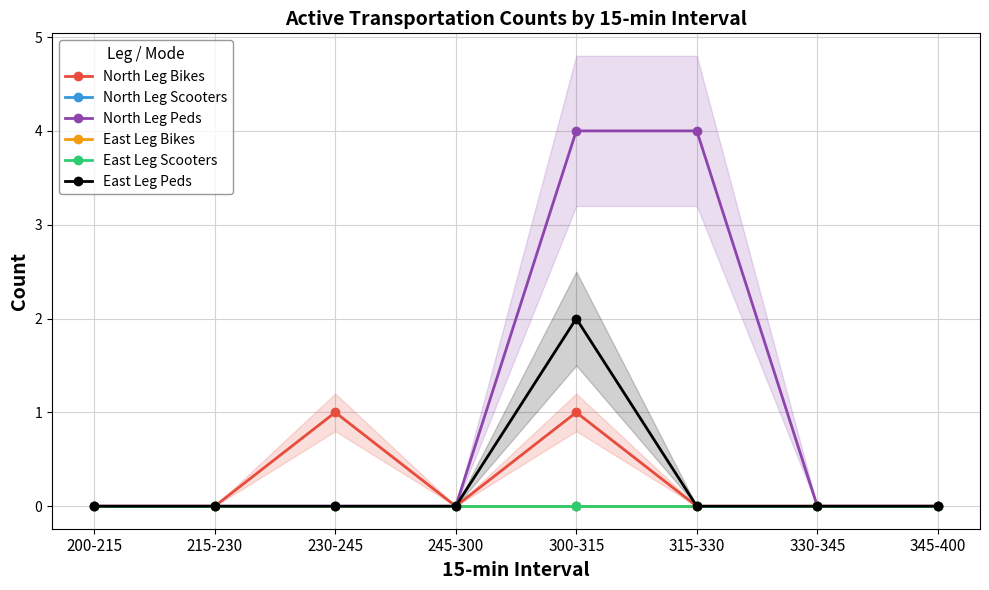

Reading right to left, what are all the values shown in this chart?

North Leg Bikes: 345-400=0	330-345=0	315-330=0	300-315=1	245-300=0	230-245=1	215-230=0	200-215=0
North Leg Scooters: 345-400=0	330-345=0	315-330=0	300-315=0	245-300=0	230-245=0	215-230=0	200-215=0
North Leg Peds: 345-400=0	330-345=0	315-330=4	300-315=4	245-300=0	230-245=0	215-230=0	200-215=0
East Leg Bikes: 345-400=0	330-345=0	315-330=0	300-315=0	245-300=0	230-245=0	215-230=0	200-215=0
East Leg Scooters: 345-400=0	330-345=0	315-330=0	300-315=0	245-300=0	230-245=0	215-230=0	200-215=0
East Leg Peds: 345-400=0	330-345=0	315-330=0	300-315=2	245-300=0	230-245=0	215-230=0	200-215=0